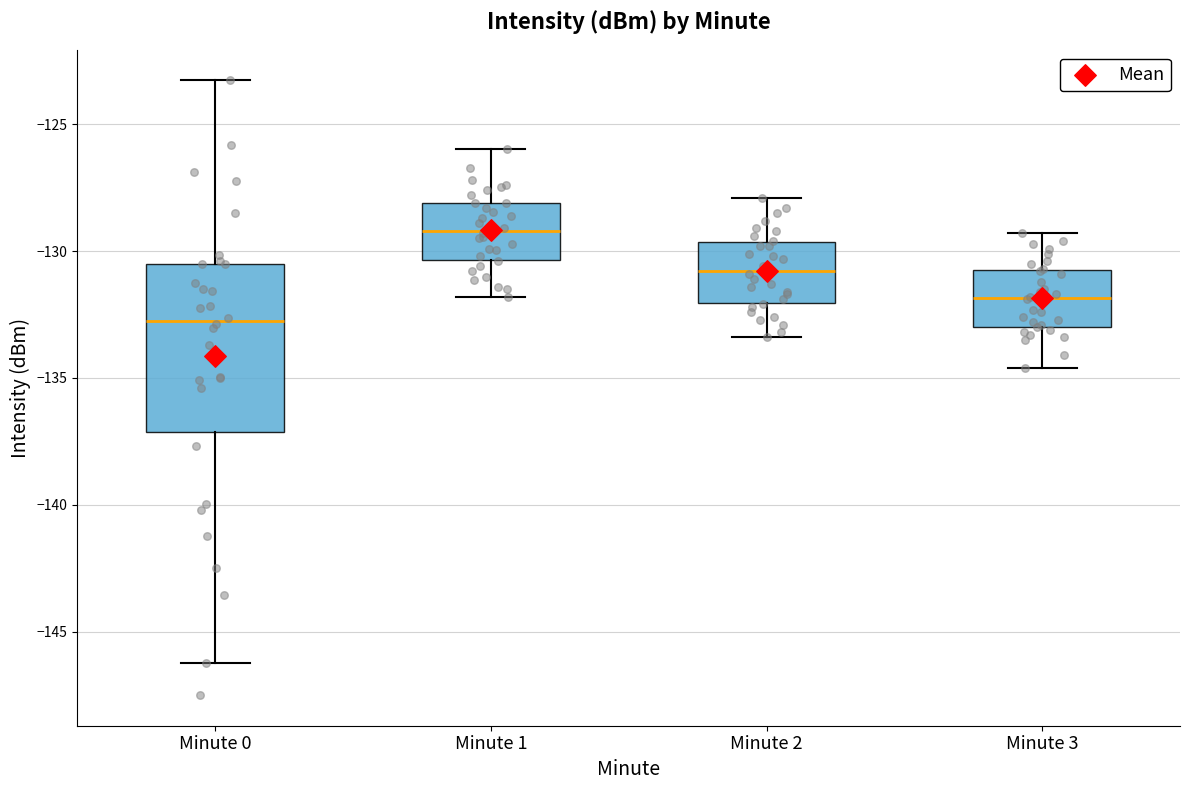

Which box's median line is the highest?

Minute 1